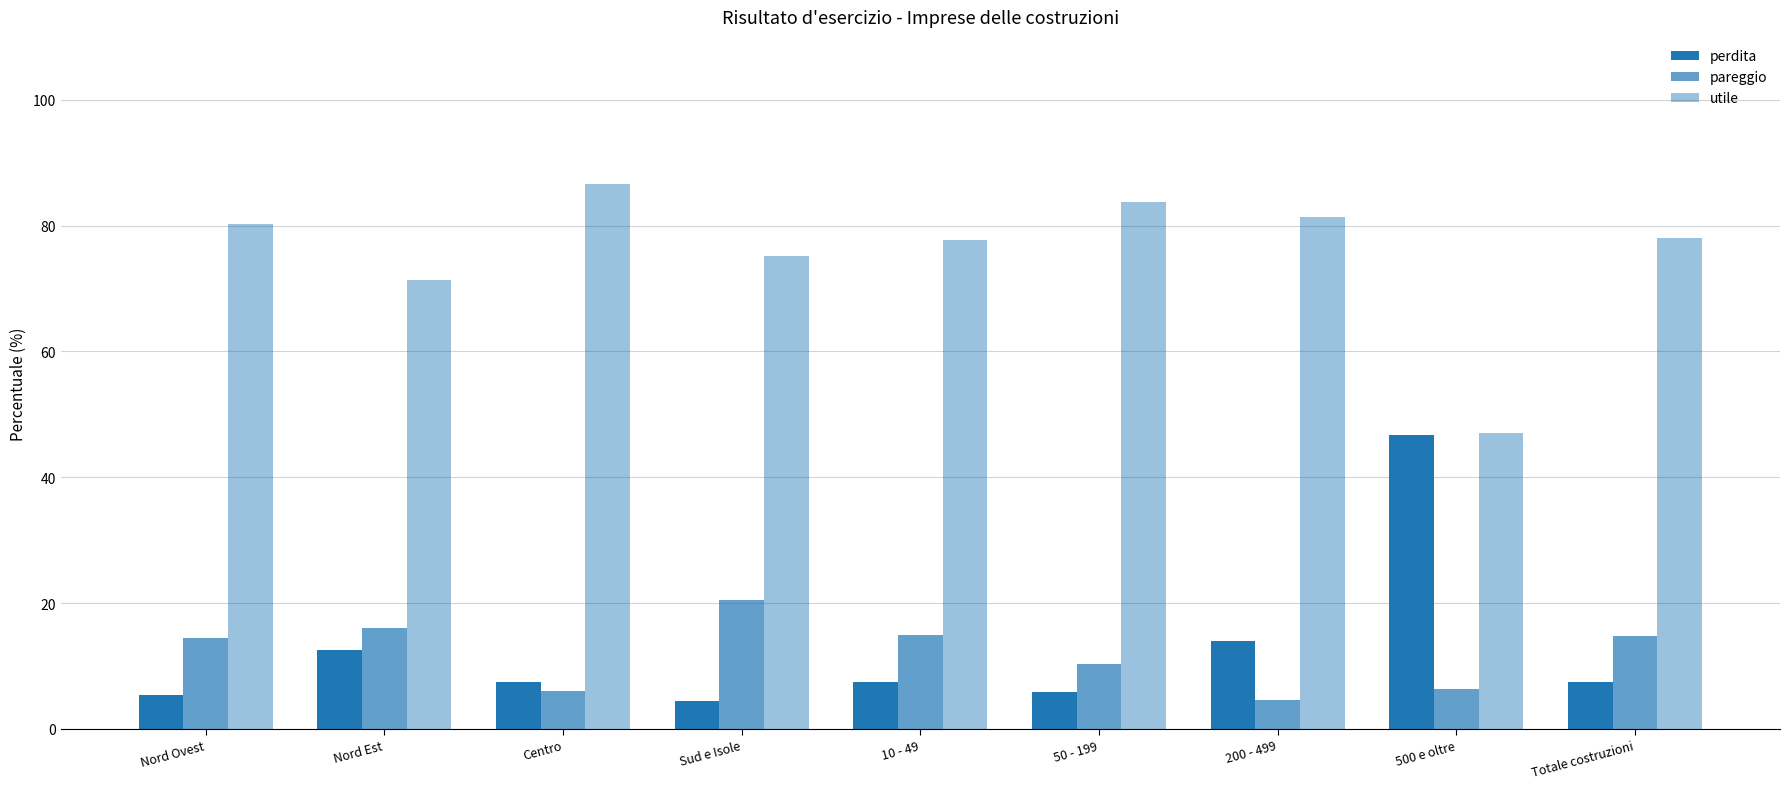

Are the bars horizontal?

No